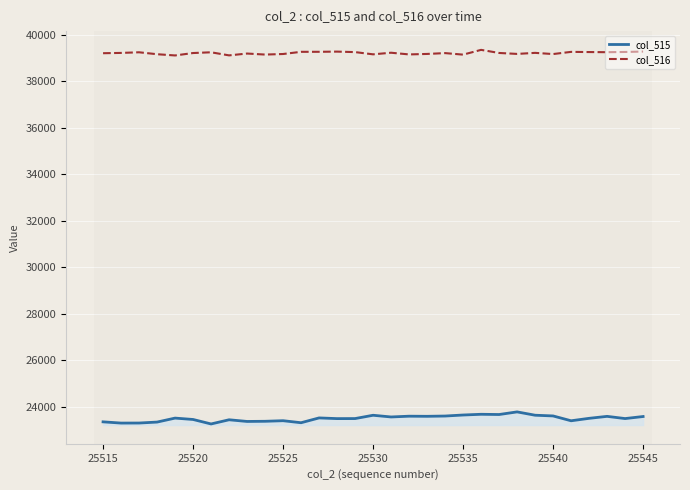

What is the difference between the maximum and minimum values in the col_515 series?

519